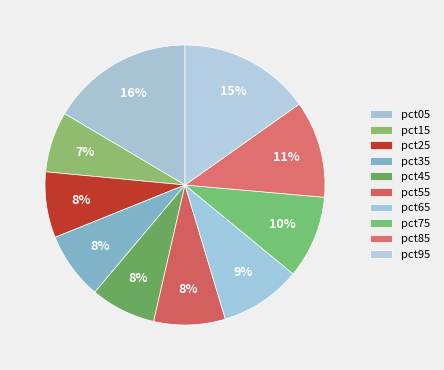

Does pct35 account for over 50% of the chart?

No